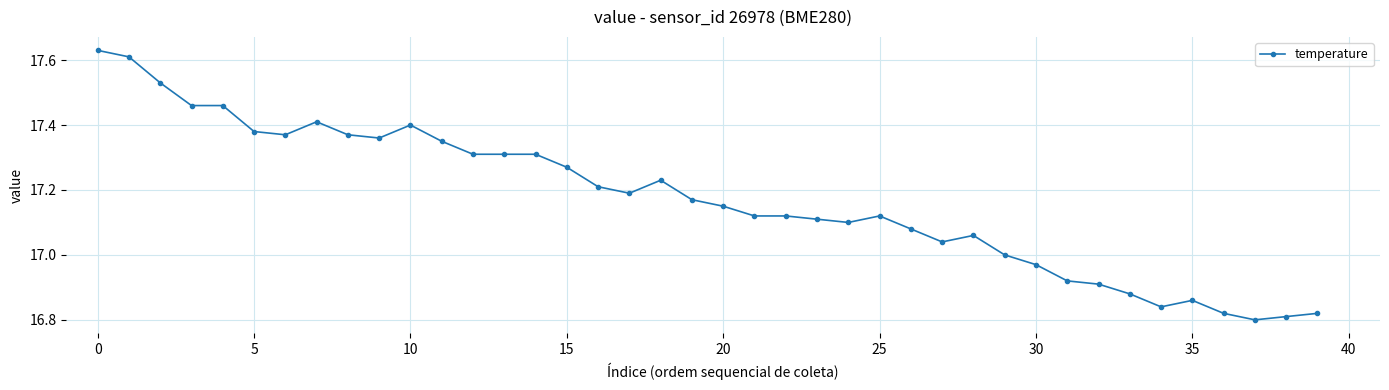

How many series are shown in this chart?

1